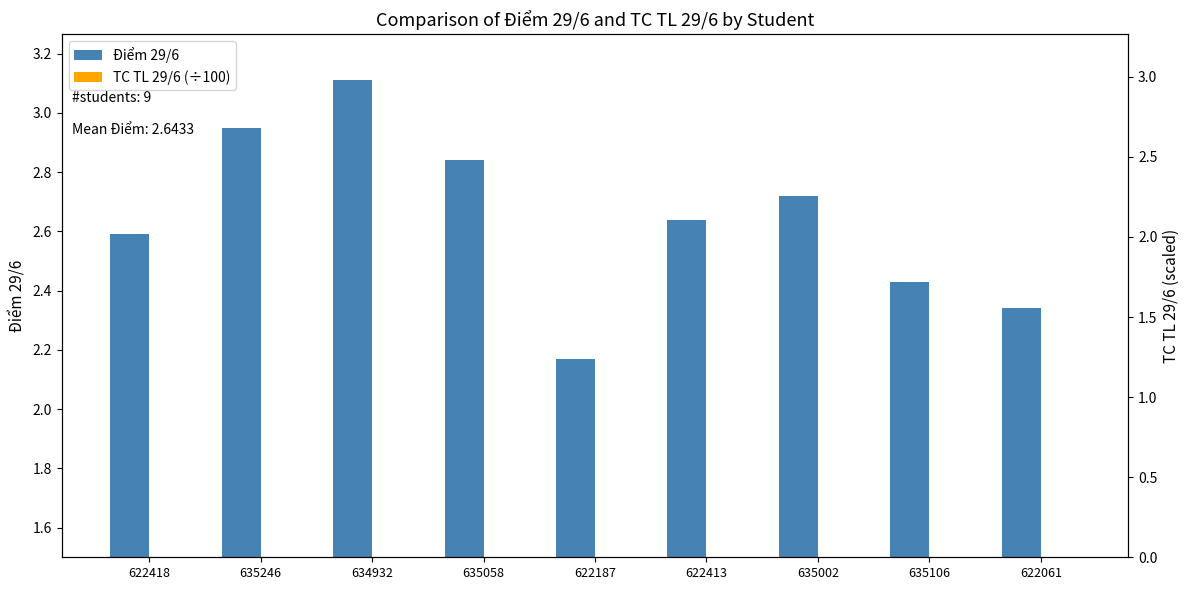

Reading right to left, list all the values displayed in this chart.

Điểm 29/6: 622061=2.3	635106=2.4	635002=2.7	622413=2.6	622187=2.2	635058=2.8	634932=3.1	635246=3.0	622418=2.6
TC TL 29/6 (÷100): 622061=0.9	635106=0.8	635002=0.9	622413=0.6	622187=0.9	635058=0.9	634932=0.9	635246=0.9	622418=0.8